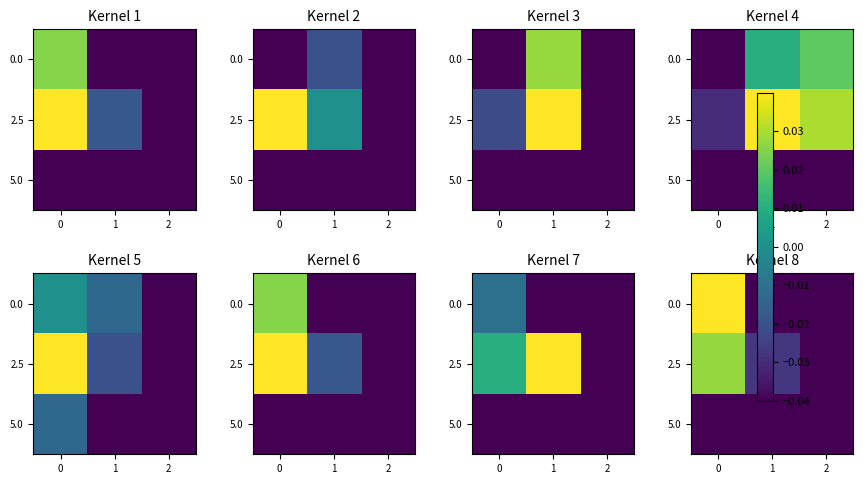

What is the difference between the maximum and minimum values in the 0.0 series?

0.1